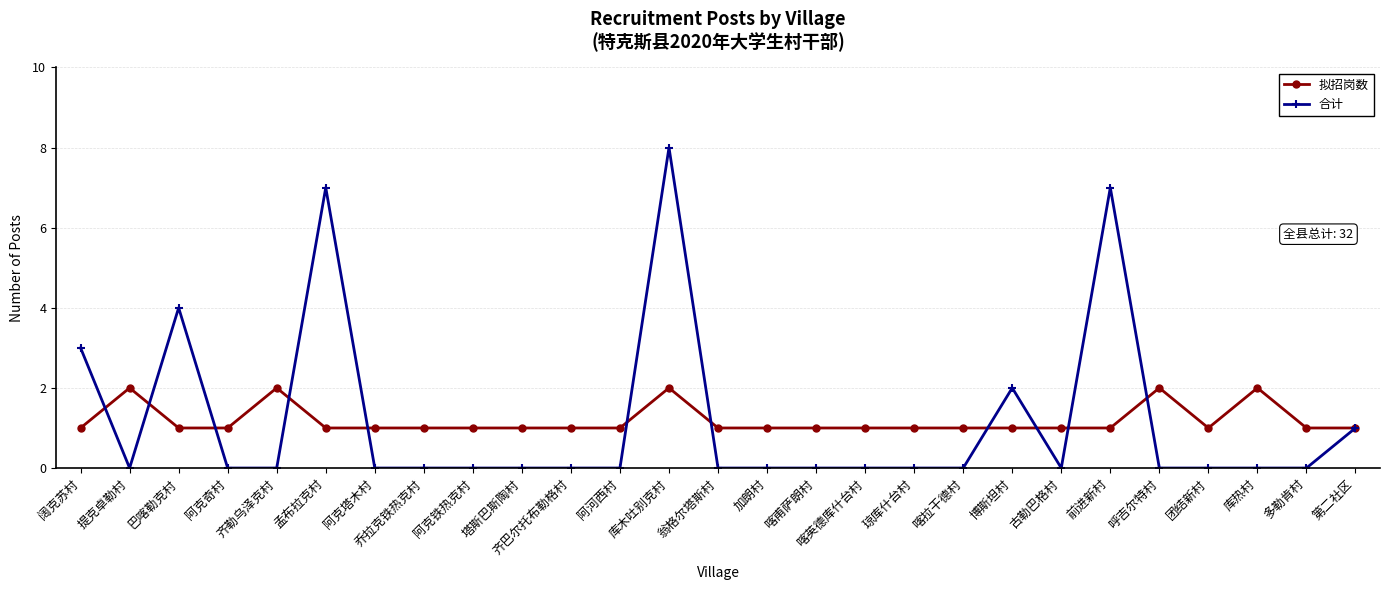

What is the difference between the second highest and minimum values in the 拟招岗数 series?

1